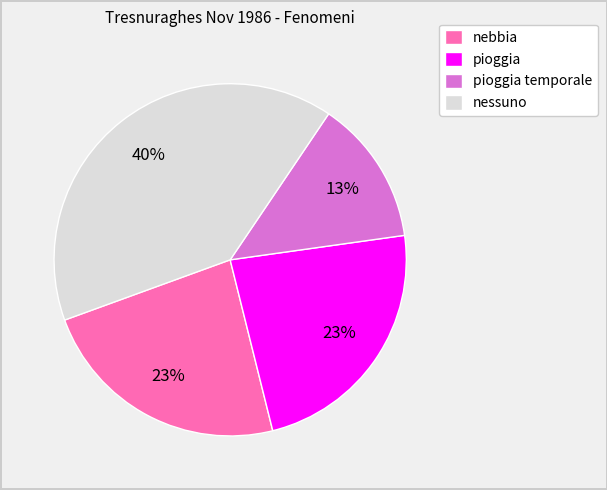

Count the number of slices in the pie.

4